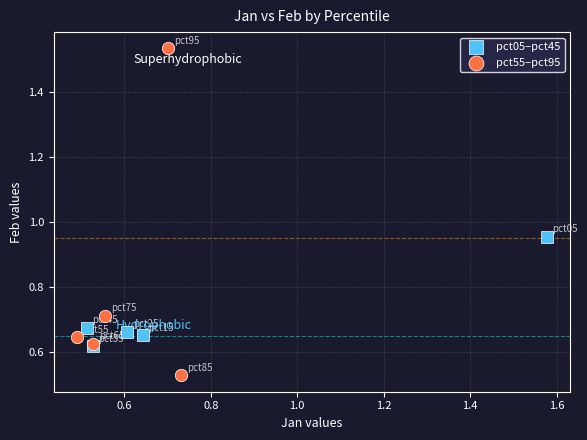

Which series contains the lowest Y value?

pct55–pct95